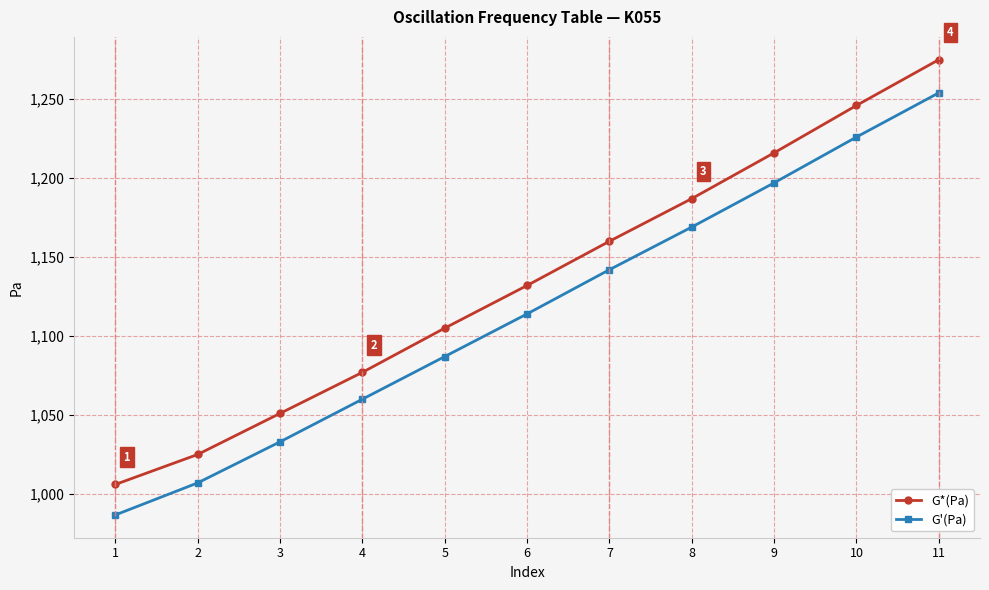

Which category has the lowest value across all series?

1